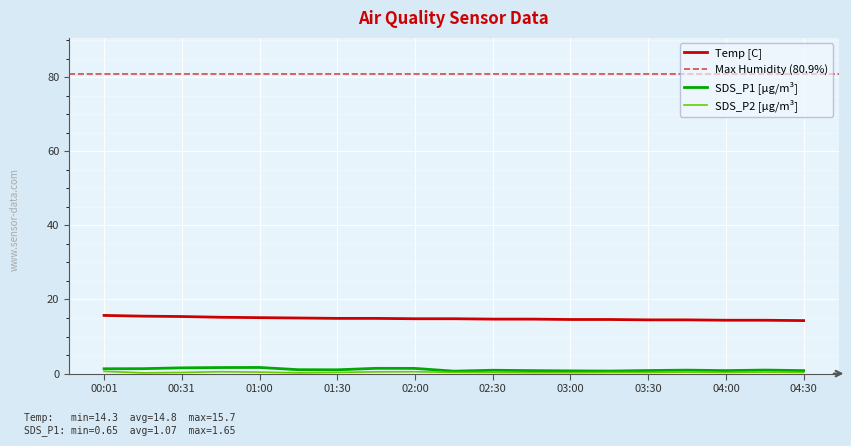

What is the value of the SDS_P2 point at the 8th from the left?

0.5